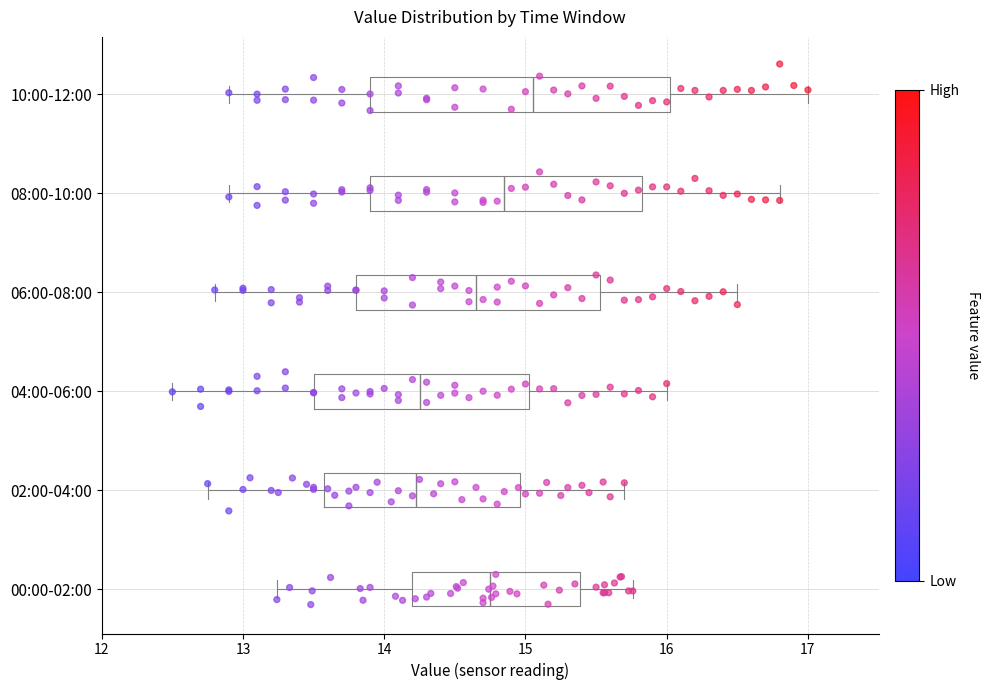

Reading bottom to top, transcribe this box plot: for each box, give where its median line is, the range the box spans, and where its two whiskers end, as read against the x-axis. The values are not printed on the chart, so give them approximately, as read against the axis.

00:00-02:00: median 14.8, box 14.2 to 15.4, whiskers 13.2 to 15.8
02:00-04:00: median 14.2, box 13.6 to 15.0, whiskers 12.8 to 15.7
04:00-06:00: median 14.3, box 13.5 to 15.0, whiskers 12.5 to 16.0
06:00-08:00: median 14.7, box 13.8 to 15.5, whiskers 12.8 to 16.5
08:00-10:00: median 14.9, box 13.9 to 15.8, whiskers 12.9 to 16.8
10:00-12:00: median 15.1, box 13.9 to 16.0, whiskers 12.9 to 17.0